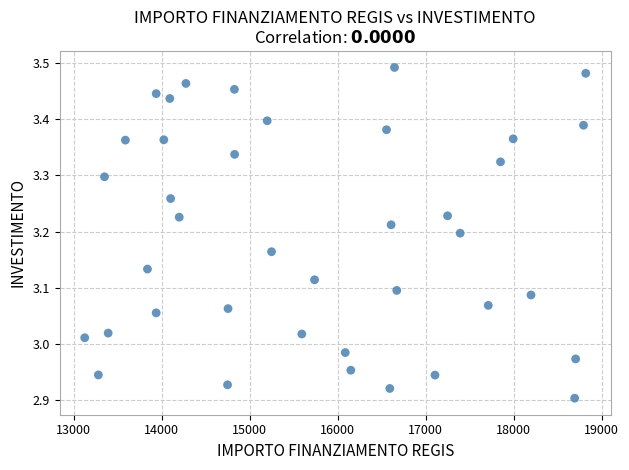

What is the range of Y values (max minus min)?

0.6